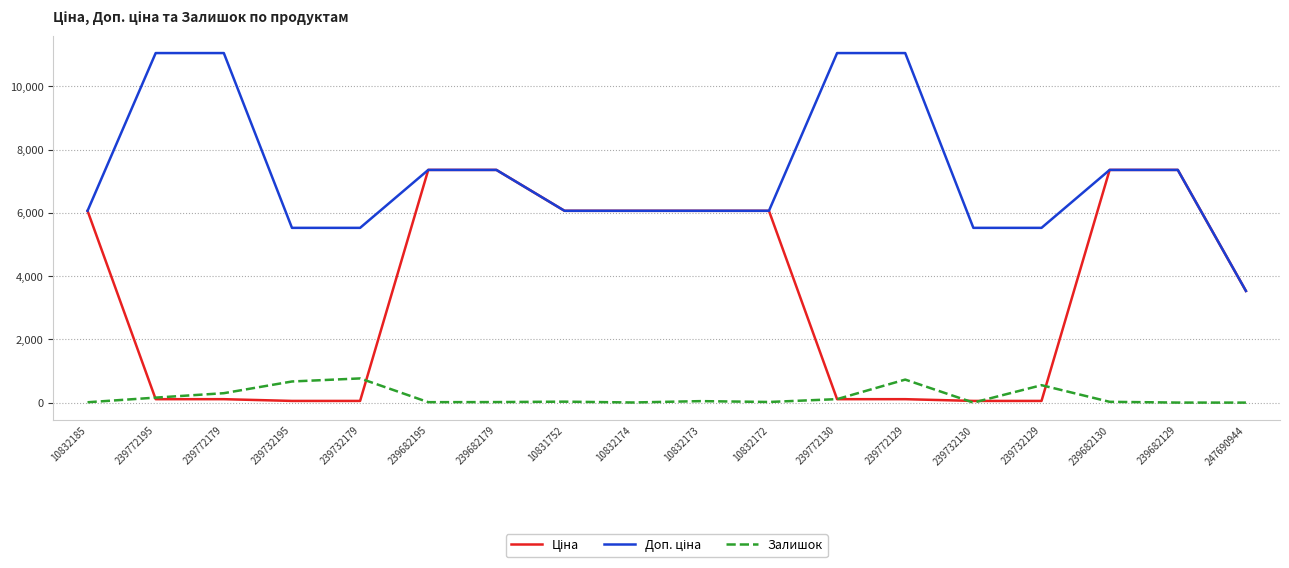

In Залишок, how many points are lower than both neighbors (excluding endpoints)?

4